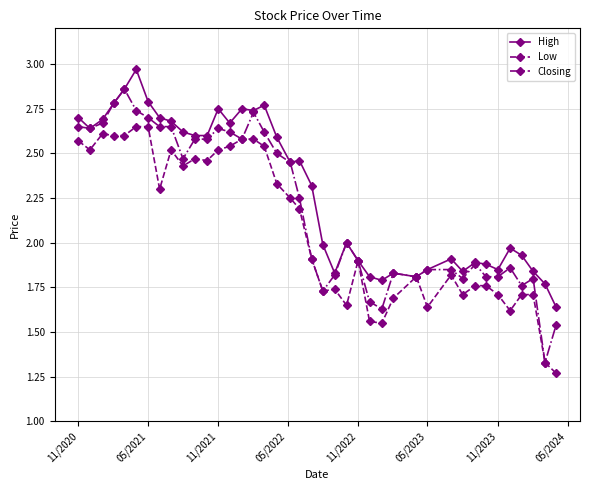

True or false: Closing has more than 0 interior local peaks.

True